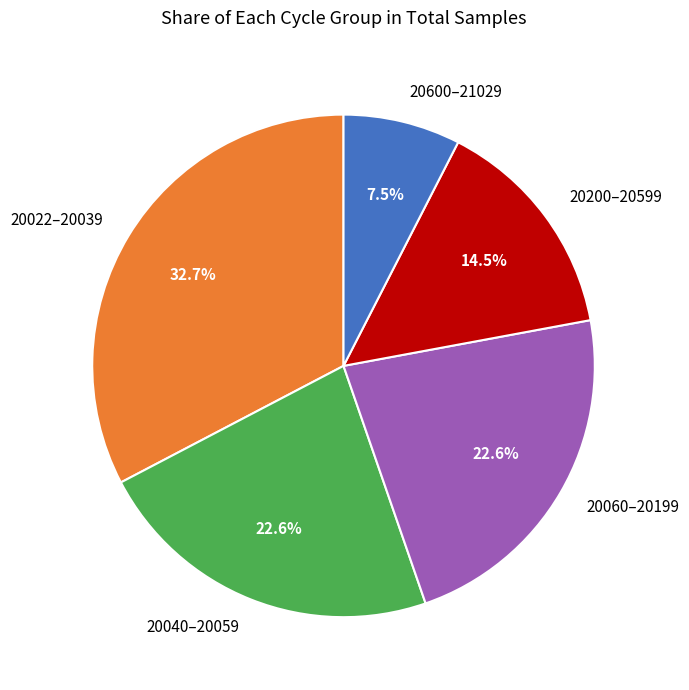

Does 20600–21029 account for over 50% of the chart?

No